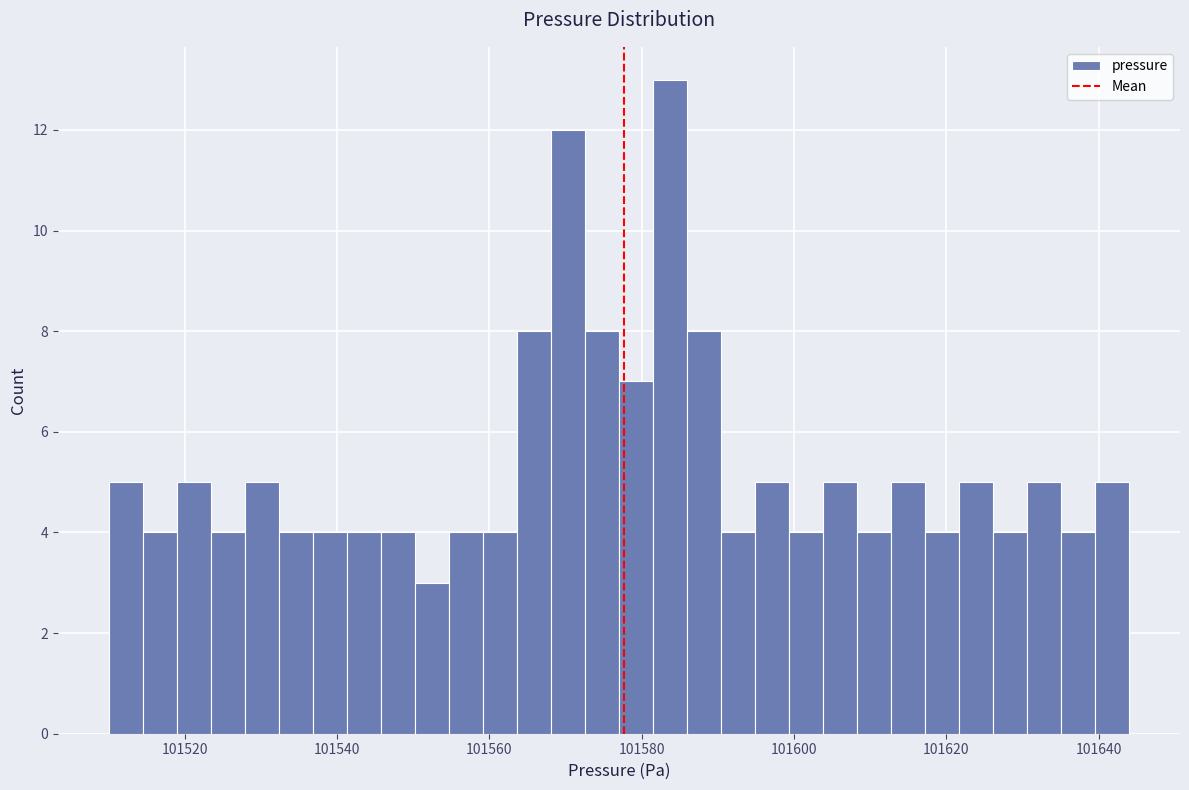

Read against the x-axis, roughly where is the centre of the tallest bar?

101584